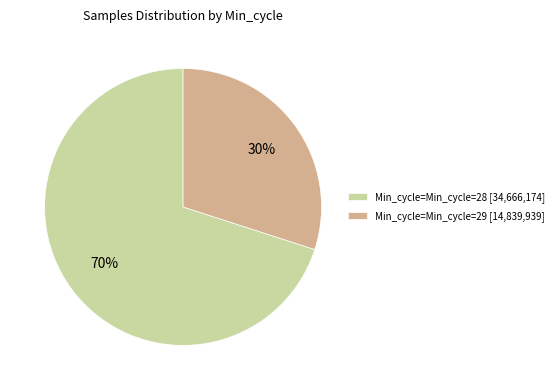

Is there any slice that represents more than half of the pie?

Yes